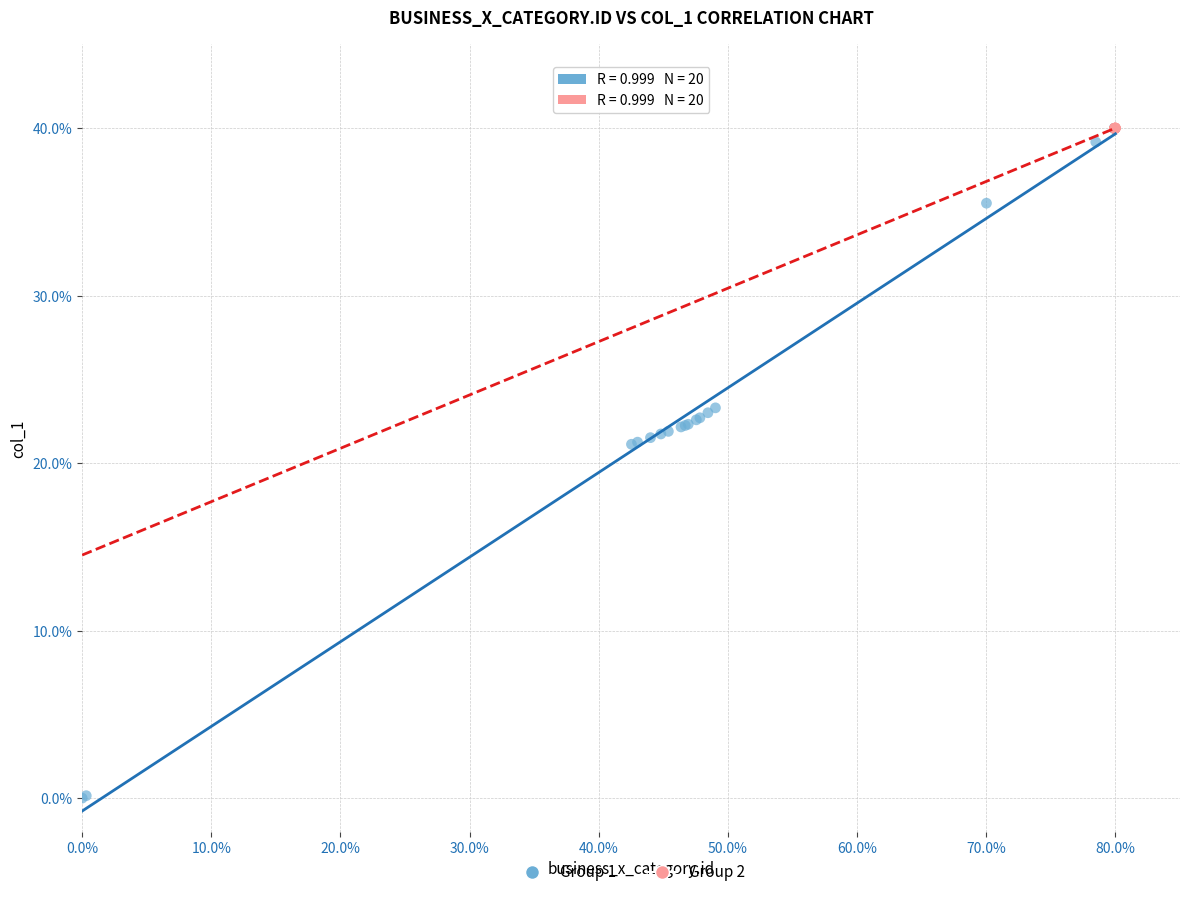

Which series has the largest Y range (max minus min)?

Group 1